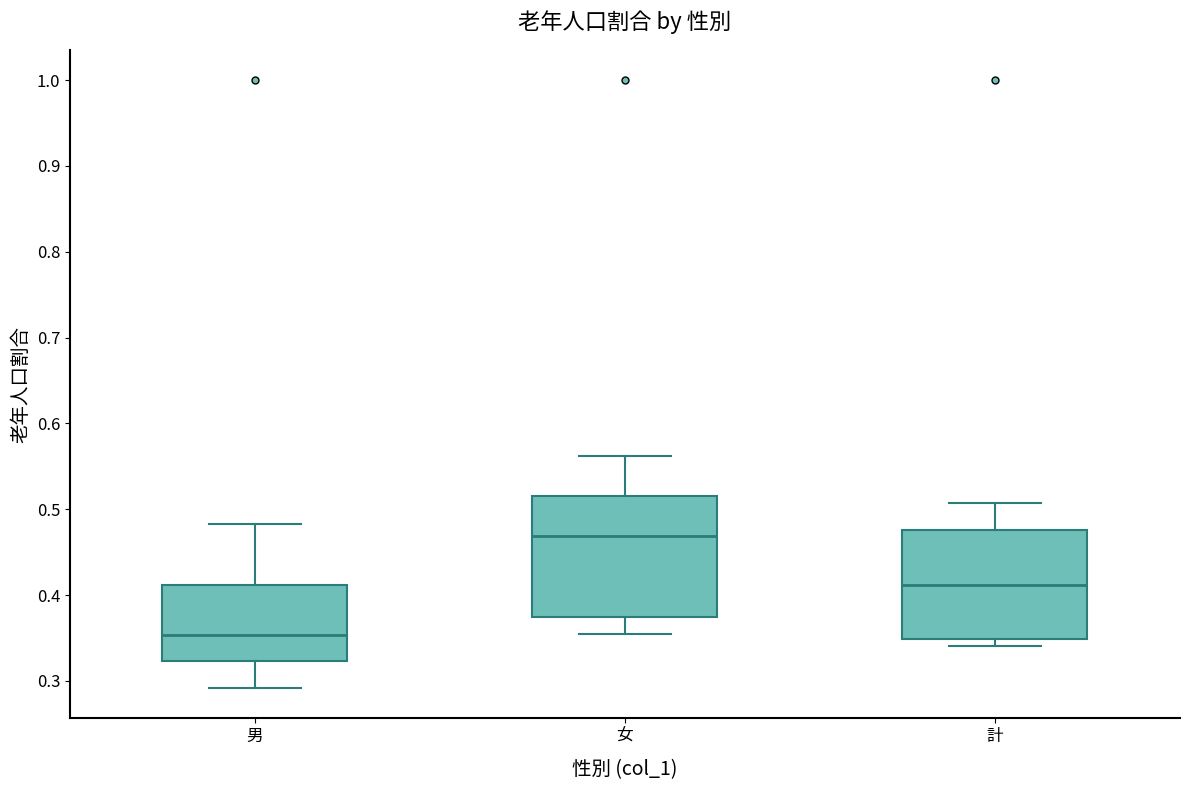

Reading left to right, read every box against the y-axis: the position of its median line, the range the box covers, and the ends of its whiskers. The values are not printed on the chart, so give them approximately, as read against the axis.

男: median 0.35, box 0.32 to 0.41, whiskers 0.29 to 0.48
女: median 0.47, box 0.37 to 0.52, whiskers 0.35 to 0.56
計: median 0.41, box 0.35 to 0.48, whiskers 0.34 to 0.51